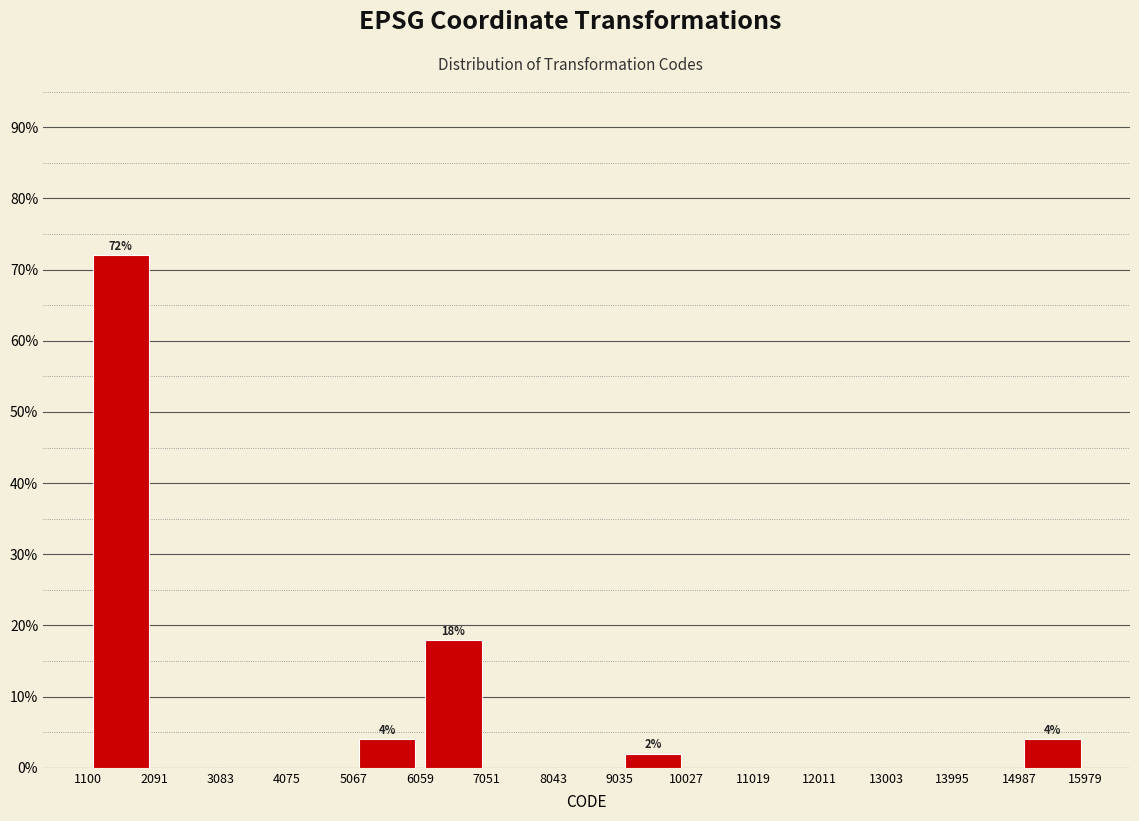

Over which range of the x-axis is the bar tallest?

1100 to 2091